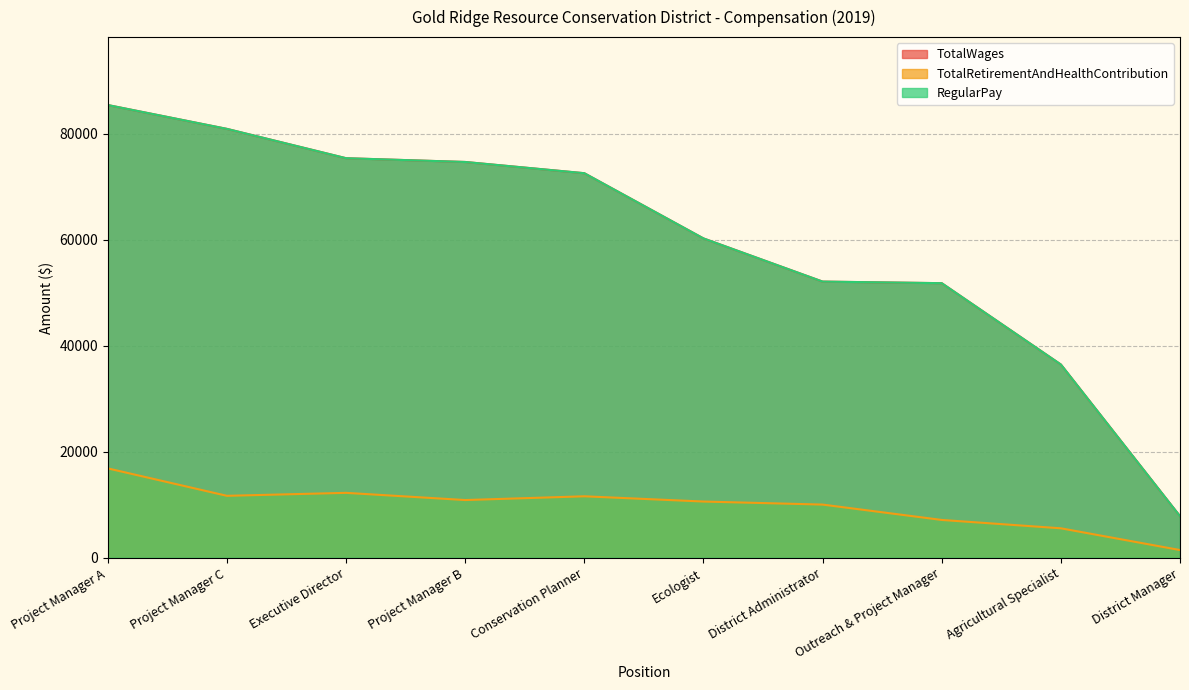

Is the value of TotalWages at District Manager greater than the value of RegularPay at Project Manager A?

No